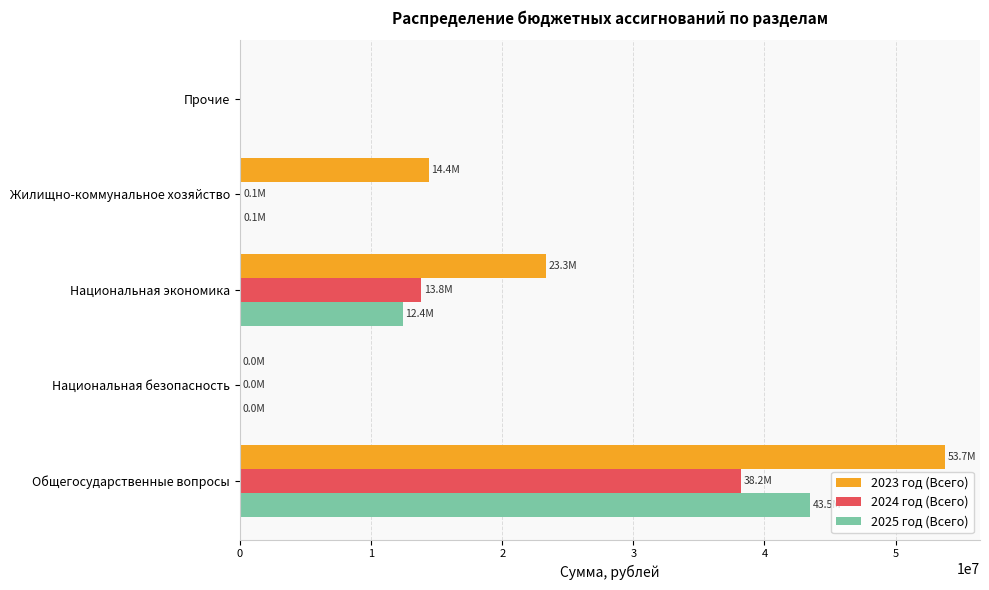

What is the sum of all 2023 год (Всего) values?

91460098.4